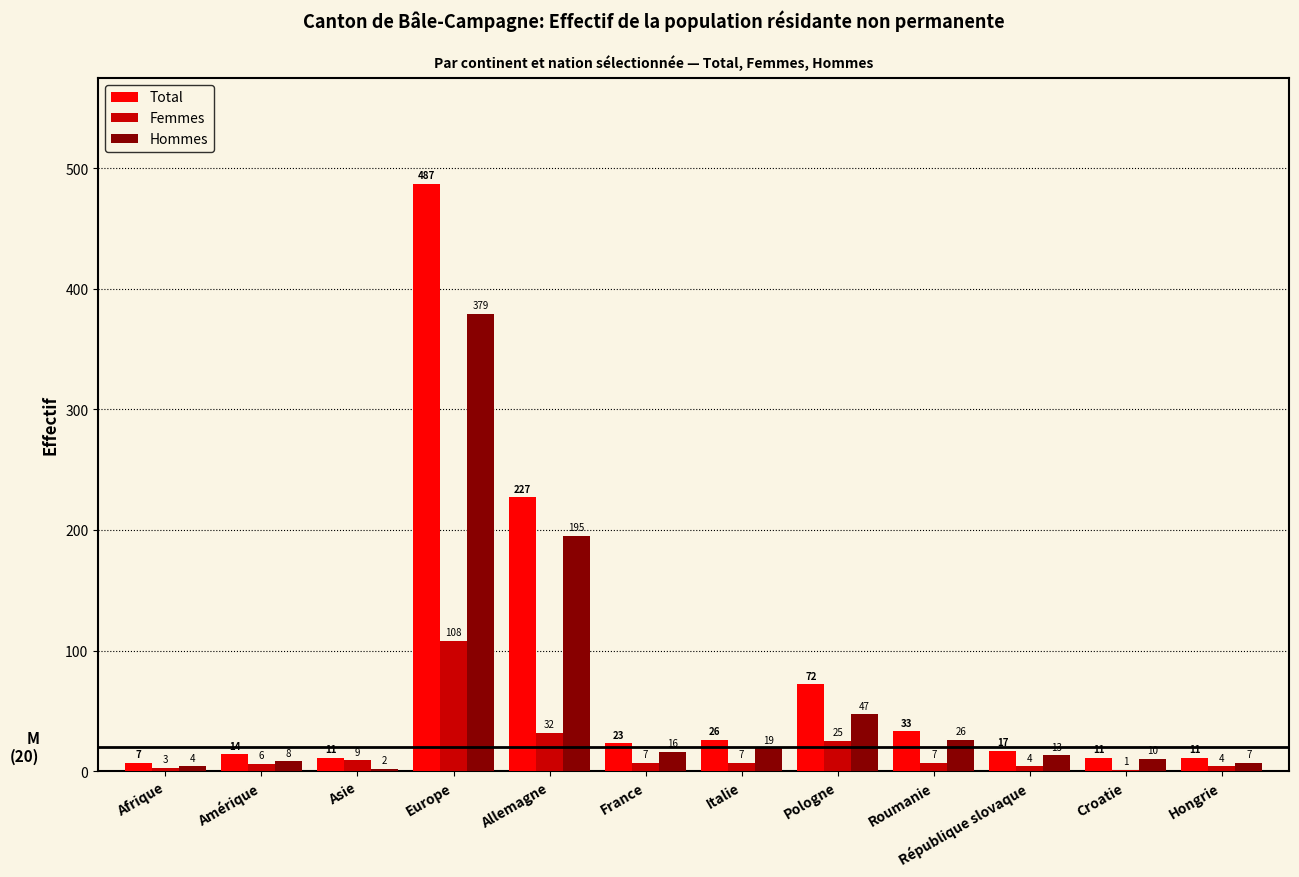

Is it true that Hommes equals 79 at Pologne?

False